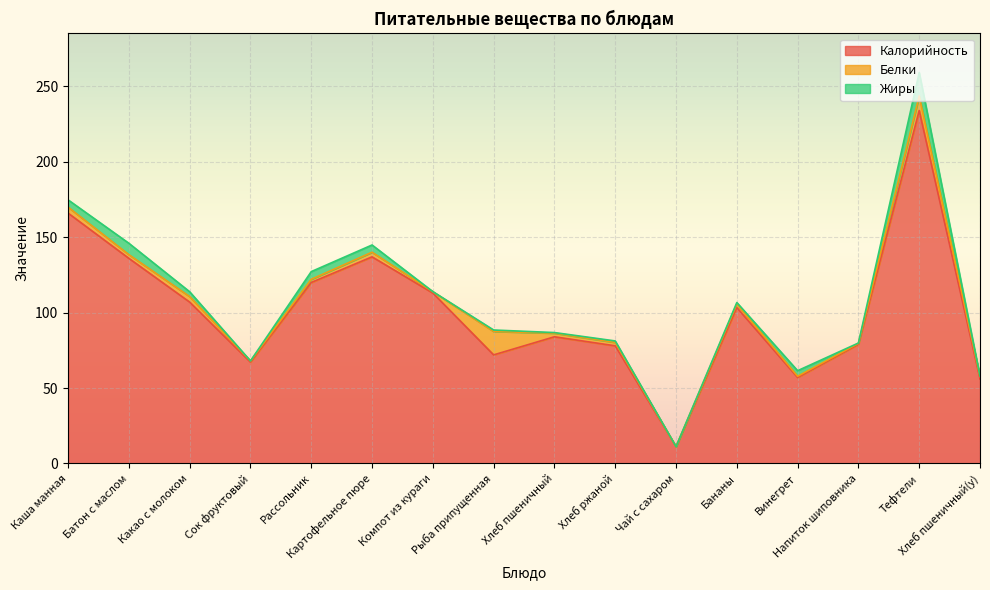

What is the sum of all Калорийность values?

1620.7